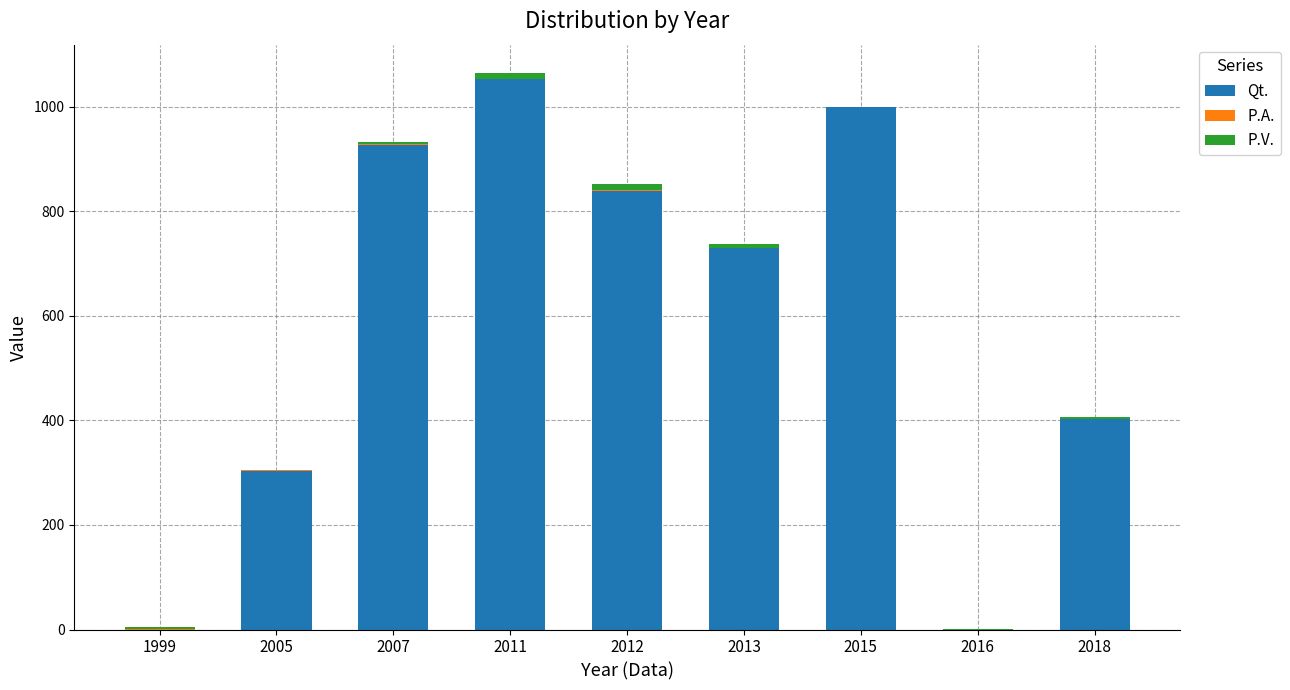

True or false: Qt. has a value of 304.0 at 2005.

True